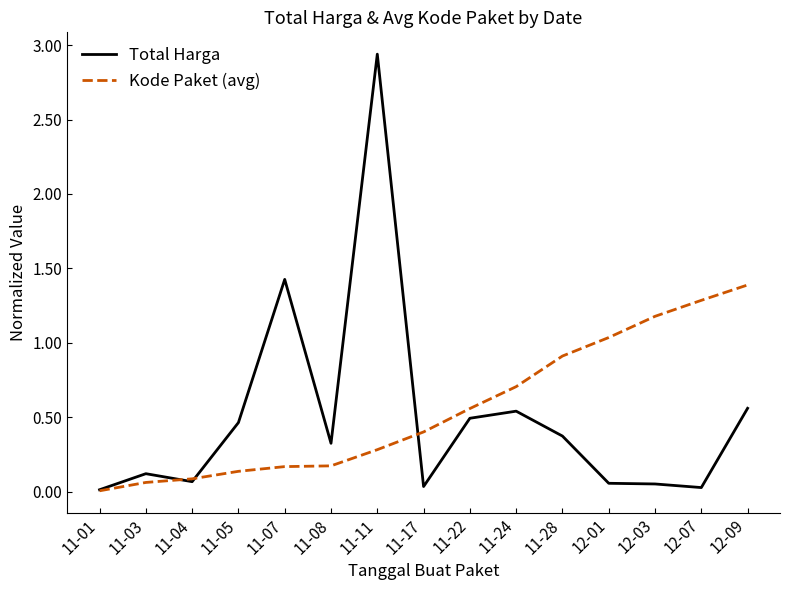

List the series in order of their overall mean, lowest first.

Total Harga, Kode Paket (avg)